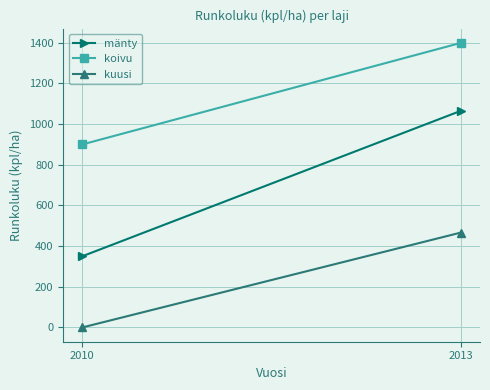

True or false: kuusi has a value of -294 at 2010.

False